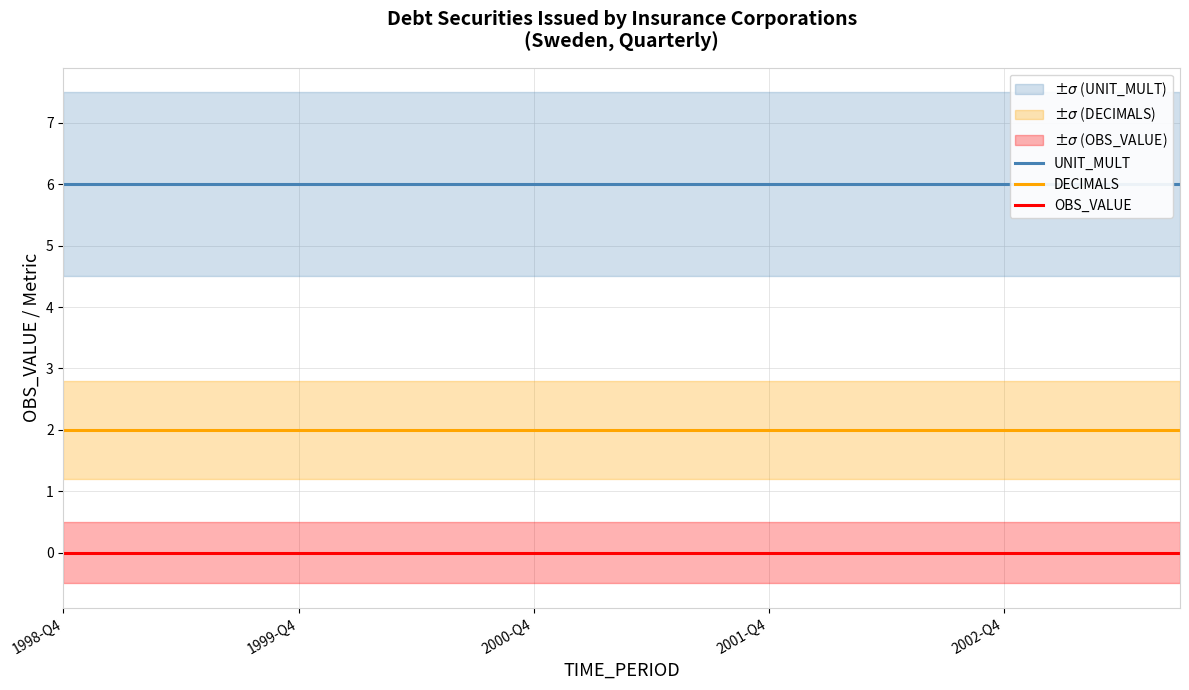

Which category has the lowest value in the UNIT_MULT series?

1998-Q4